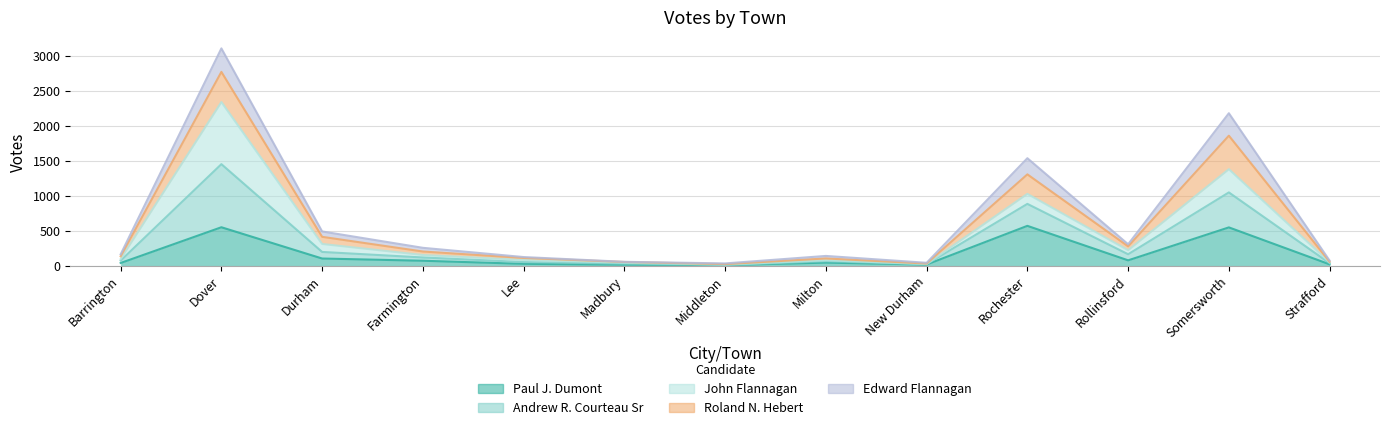

The value of Edward Flannagan at Durham is 50. True or false?

False